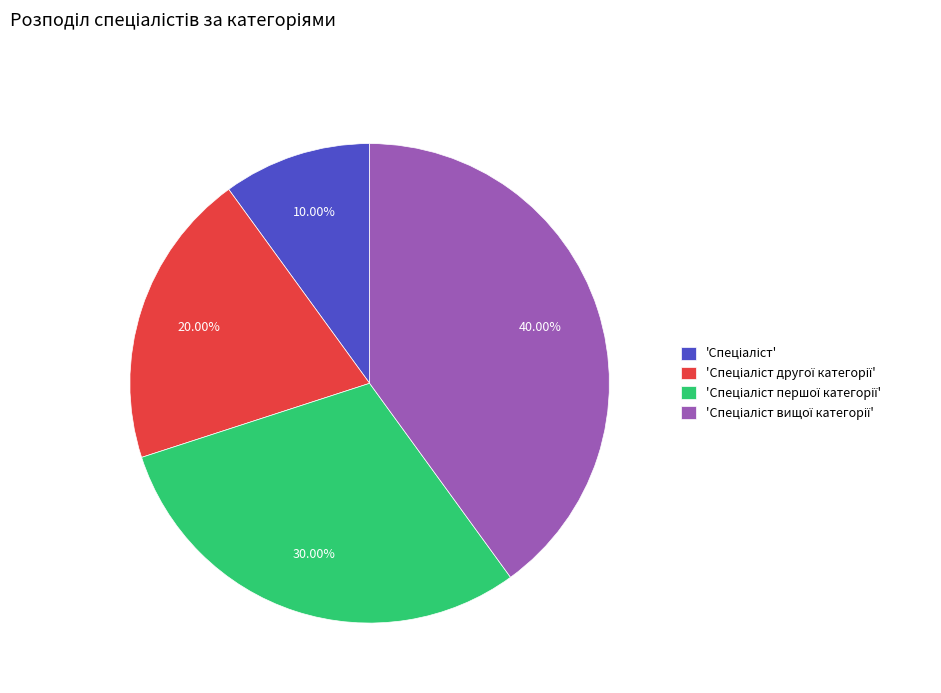

Is there a majority slice in this chart?

No